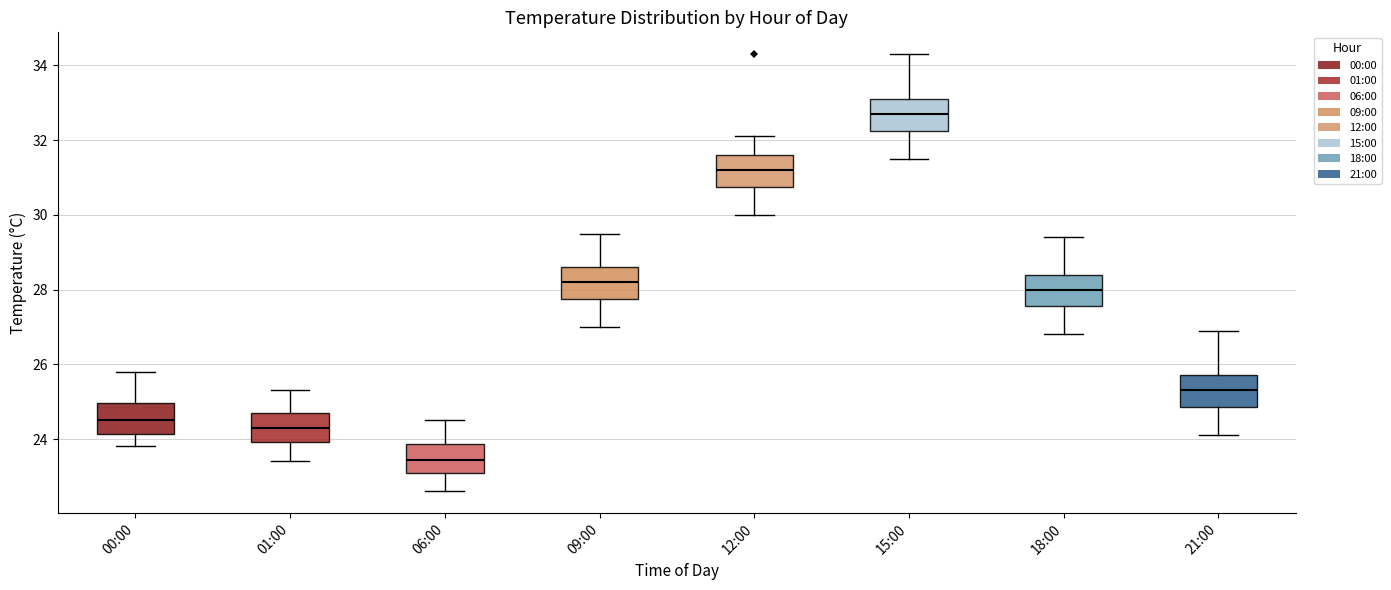

Which box's median line is the highest?

15:00